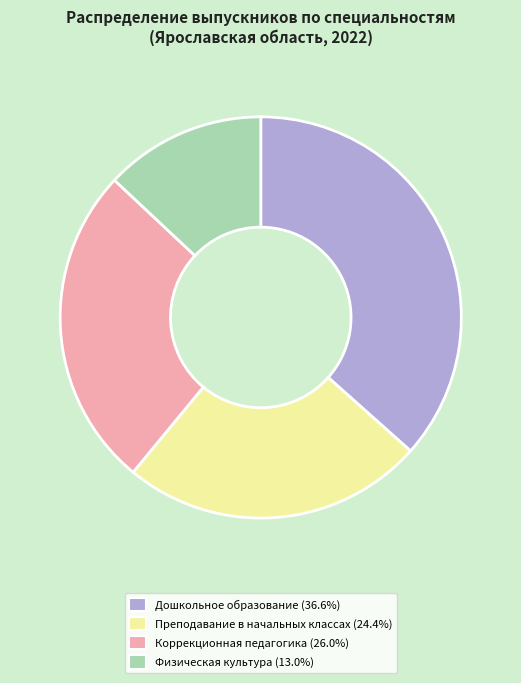

Is there a majority slice in this chart?

No